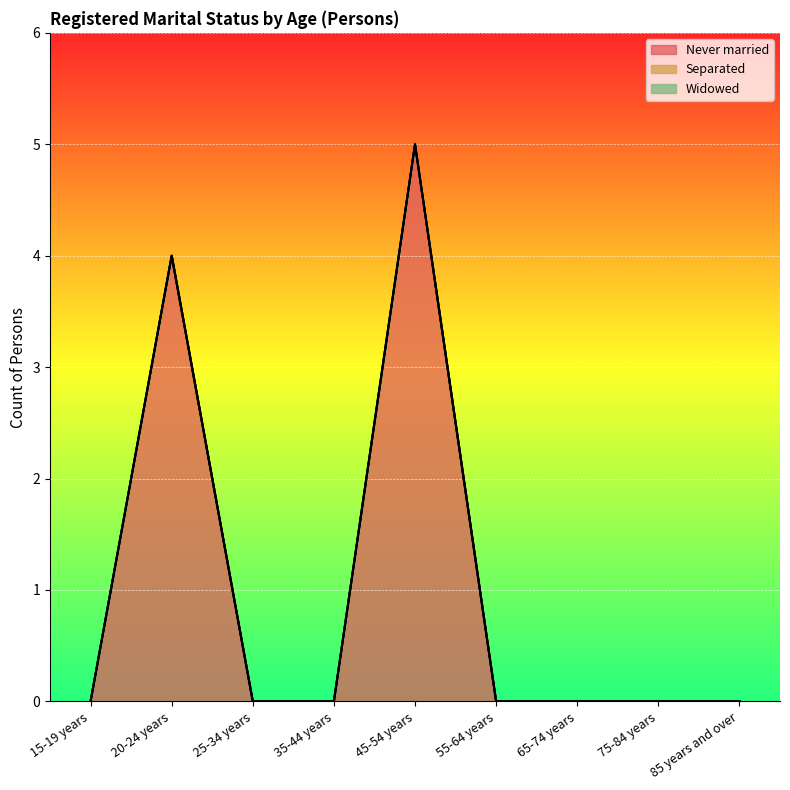

Between 45-54 years and 75-84 years, which is larger?

45-54 years